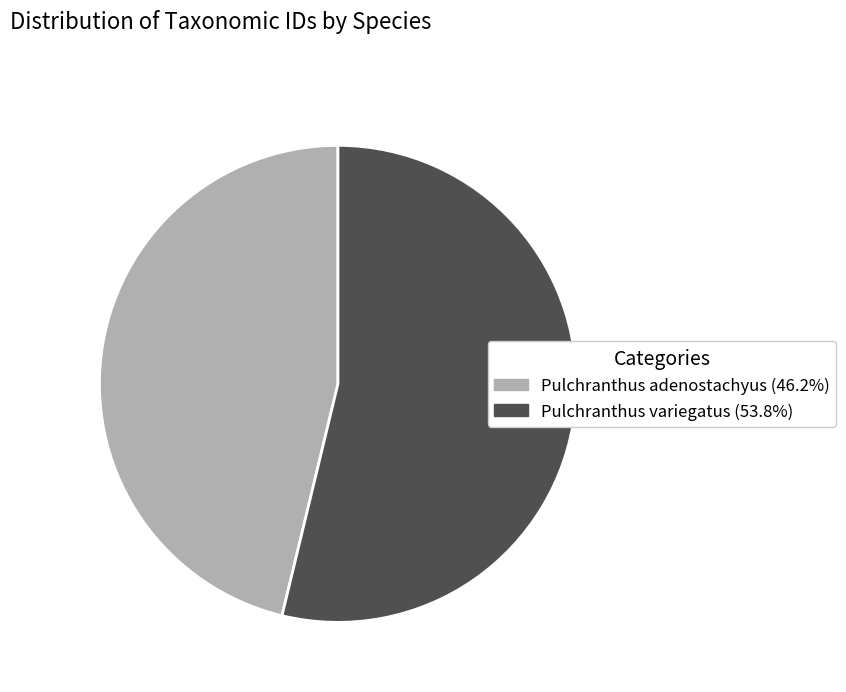

Combined, do Pulchranthus variegatus (53.8%) and Pulchranthus adenostachyus (46.2%) account for over 50%?

Yes